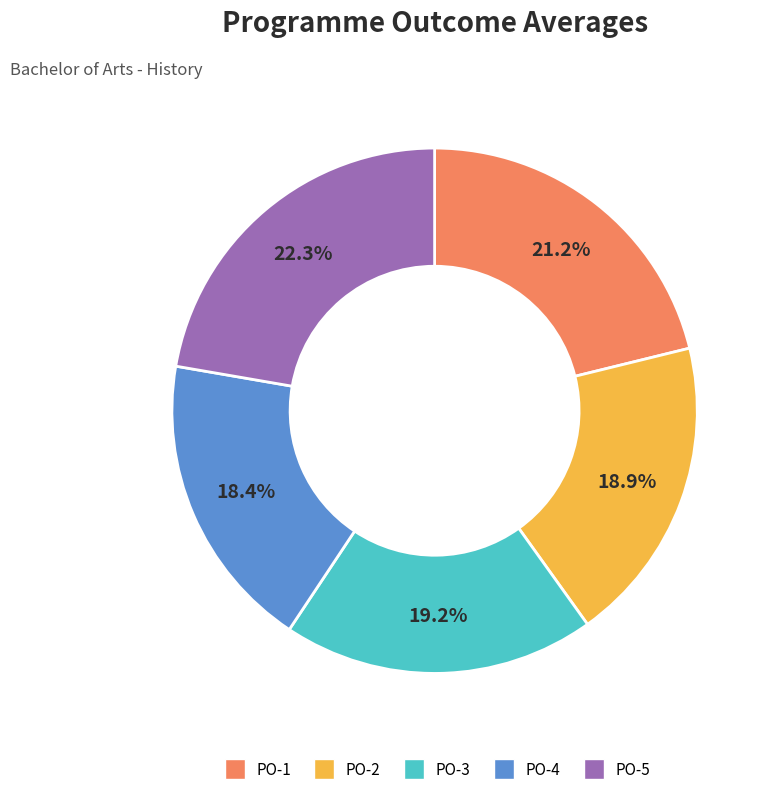

What is the largest slice in the pie chart?

PO-5